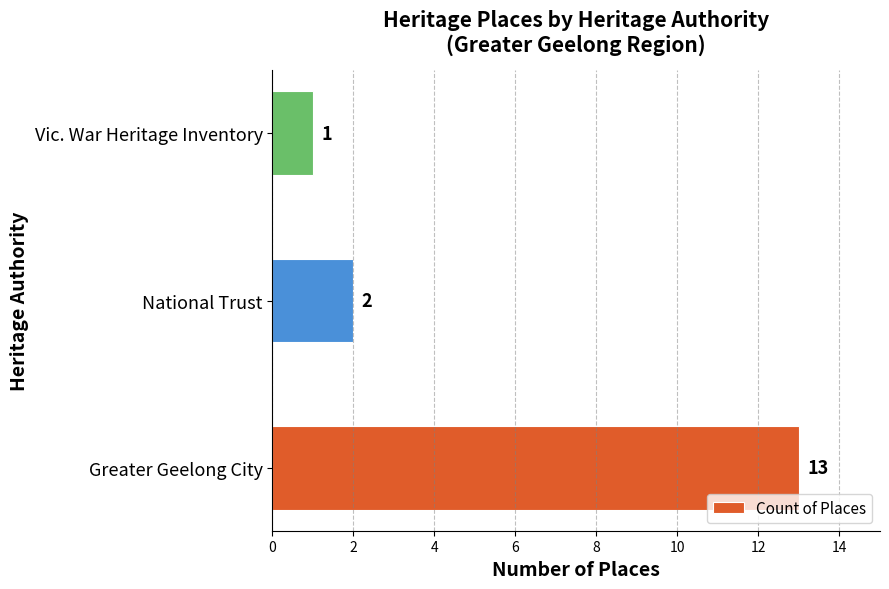

How many data points does each series have?

3